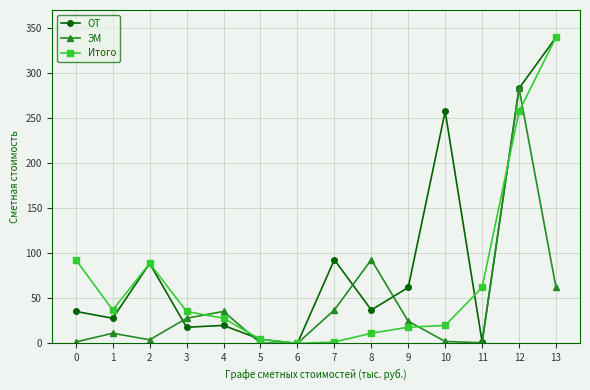

Which series has the largest total across all categories?

ОТ